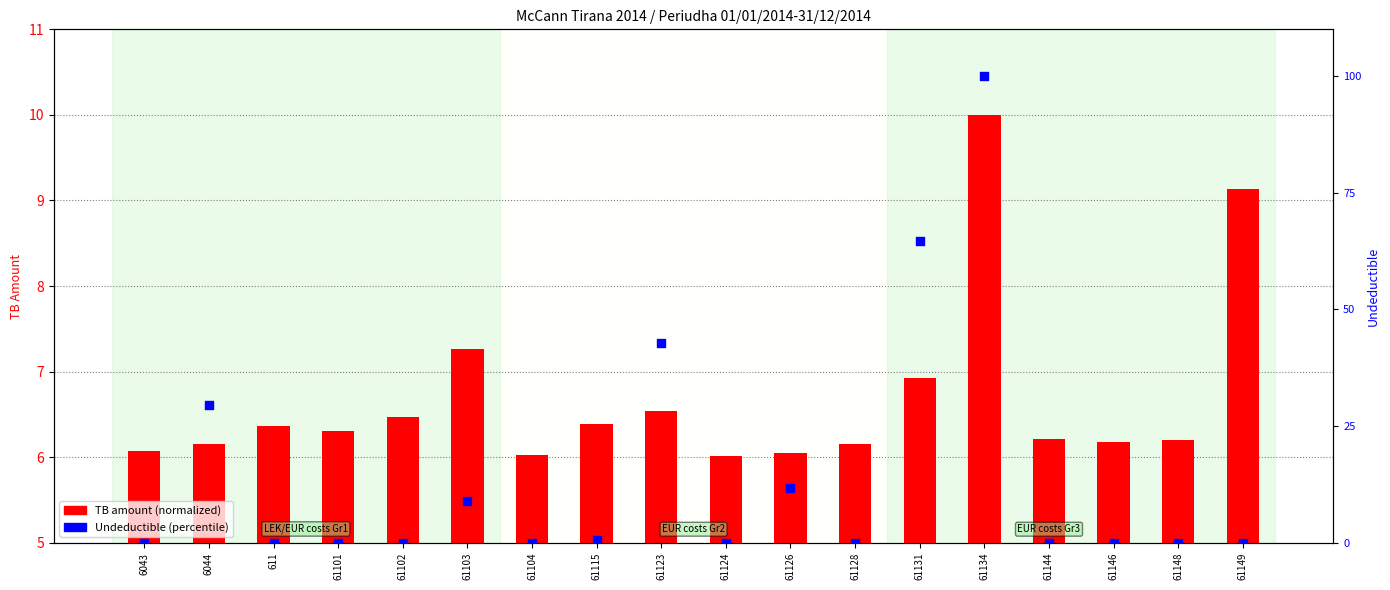

At which category is the sum across all series the highest?

61134